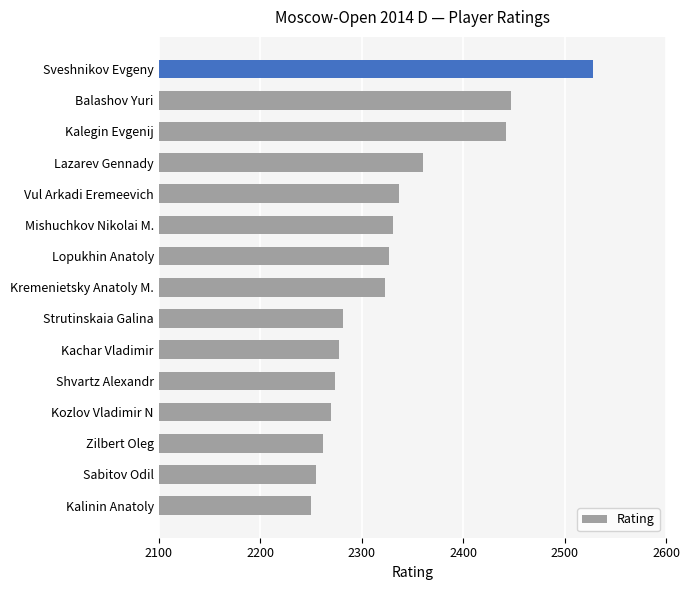

What is the label of the 8th bar from the bottom?

Kremenietsky Anatoly M.